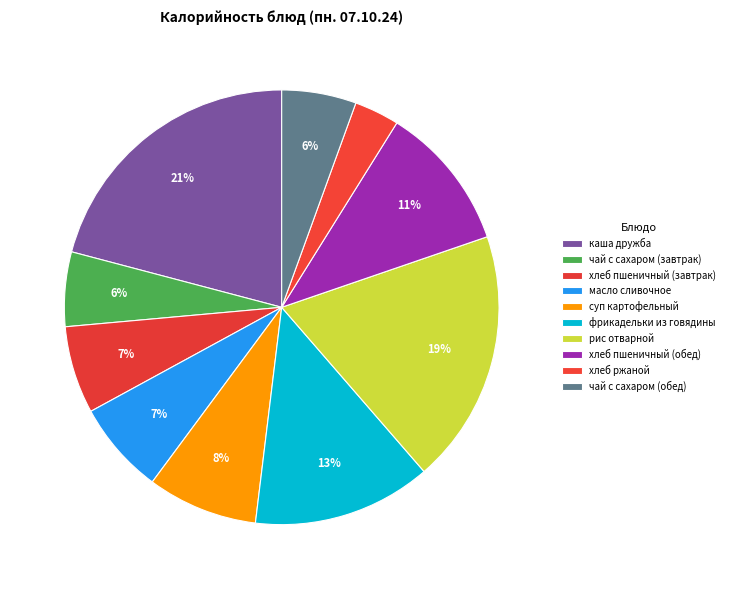

How many slices are in this pie chart?

10